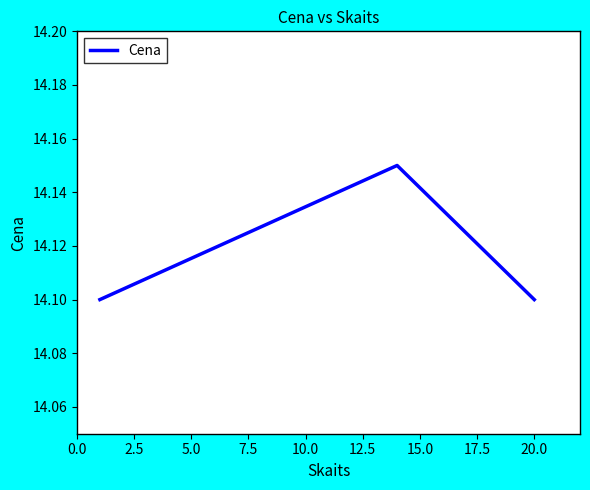

How many lines are shown in the chart?

1